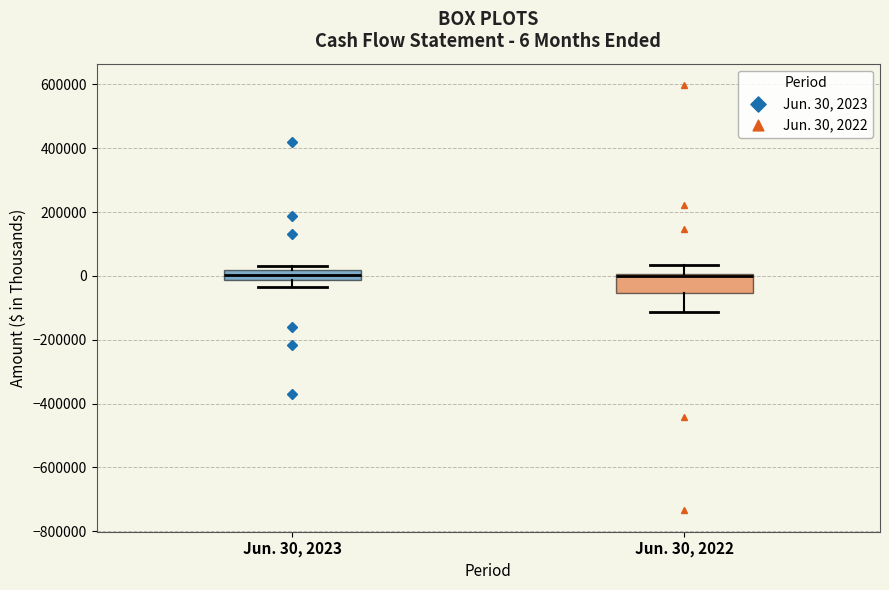

Comparing the boxes themselves (not the whiskers), which one is the tallest?

Jun. 30, 2022